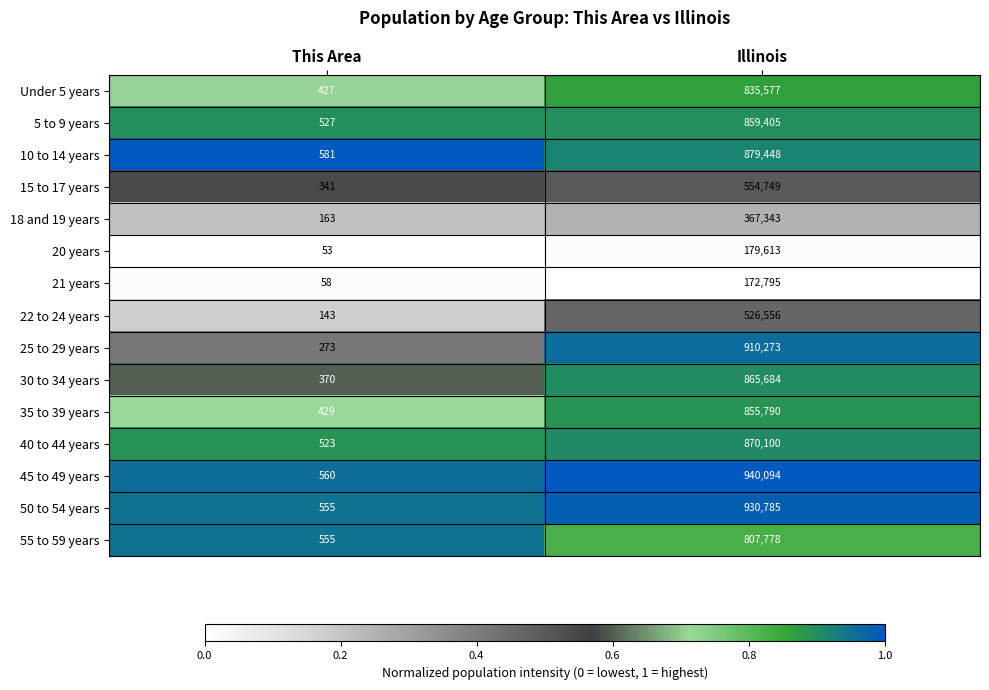

Is the value of 50 to 54 years at This Area greater than the value of 40 to 44 years at Illinois?

No